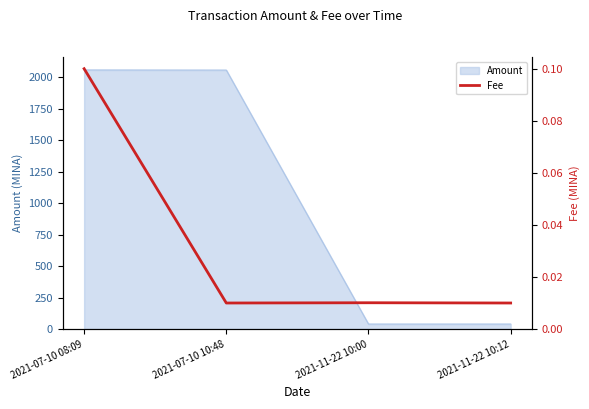

What position from the right is 2021-11-22 10:00?

2